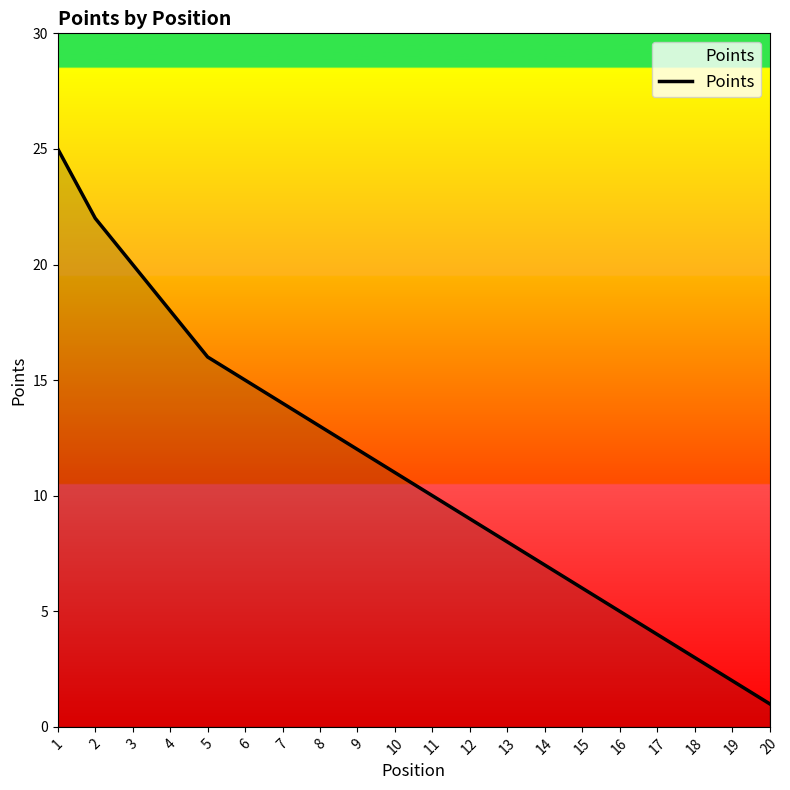

Which category has the highest value across all series?

1